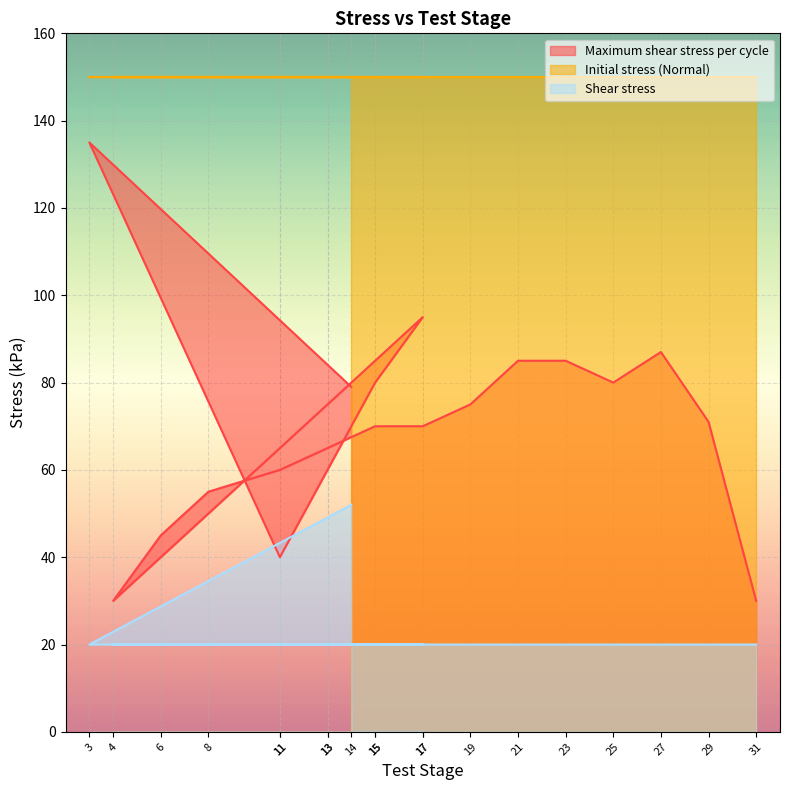

In Maximum shear stress per cycle, how many points are lower than both neighbors (excluding endpoints)?

3